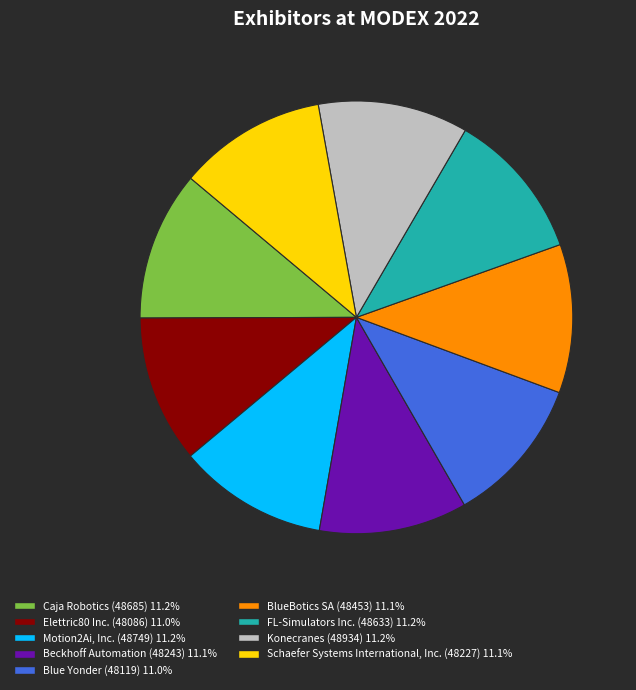

Do Schaefer Systems International, Inc. and Blue Yonder together represent more than half of the pie?

No